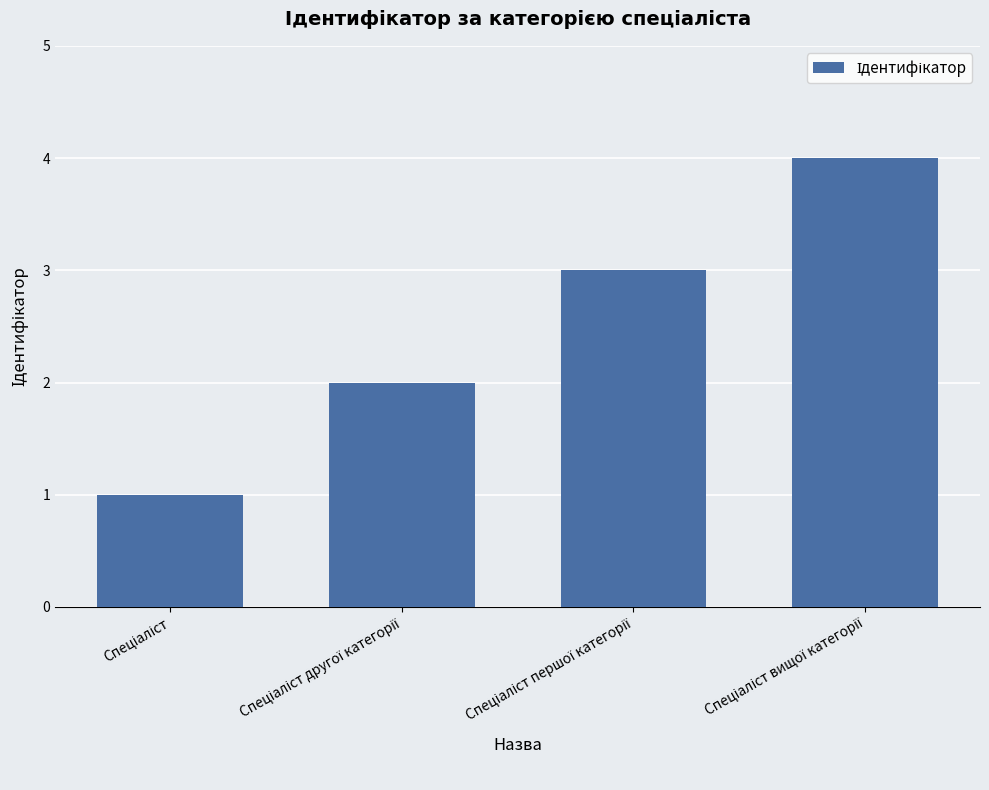

What is the greatest value displayed?

4